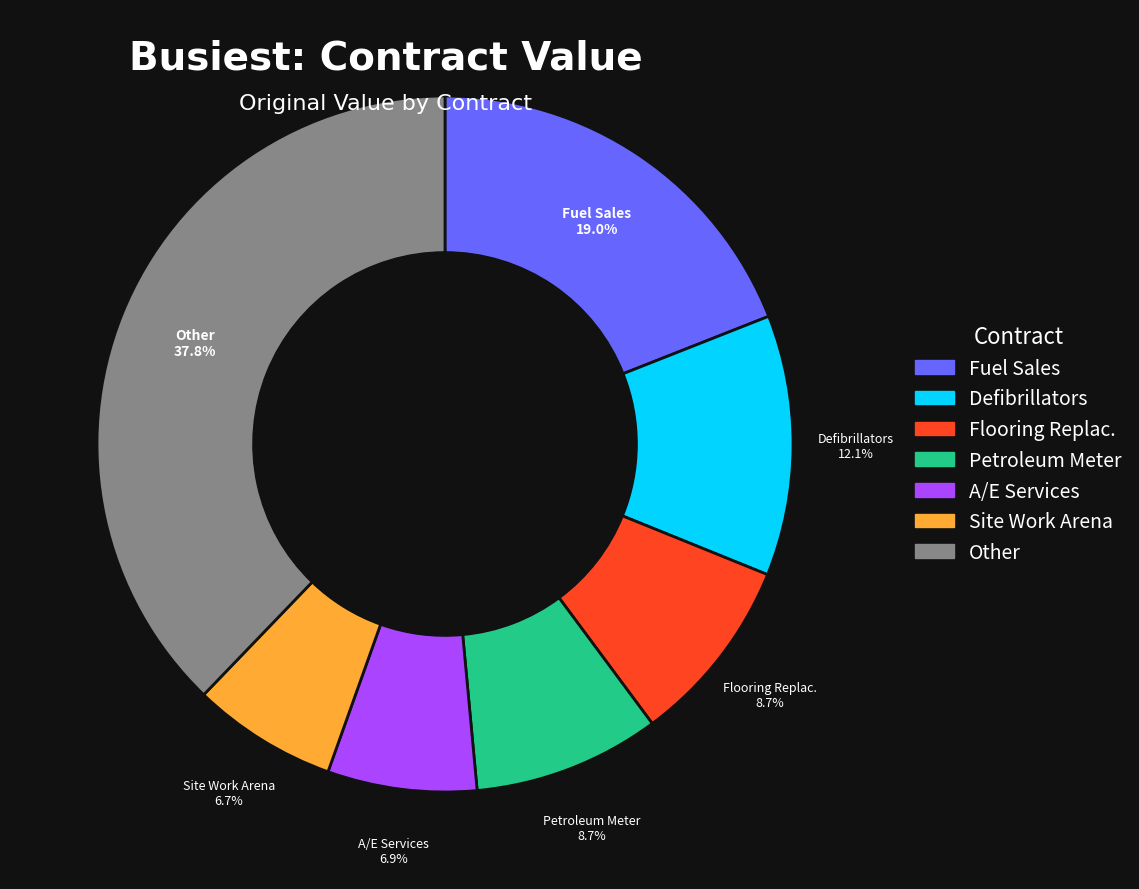

Does any single category account for the majority?

No